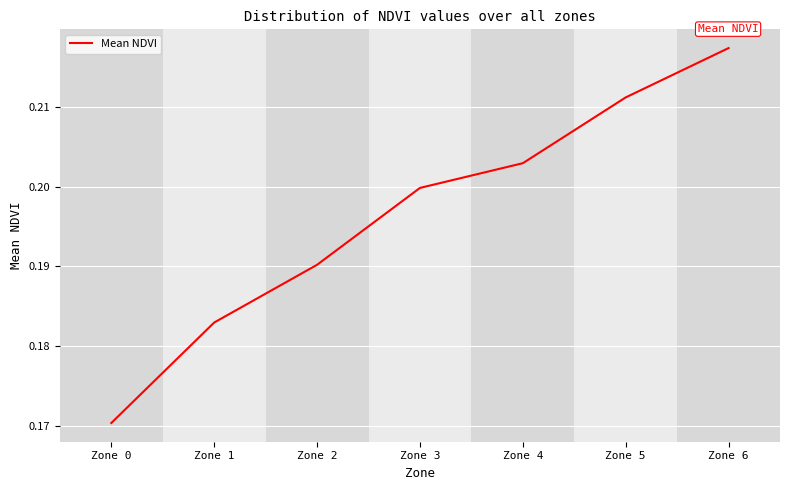

True or false: there are more than 0 points higher than both neighbors.

False